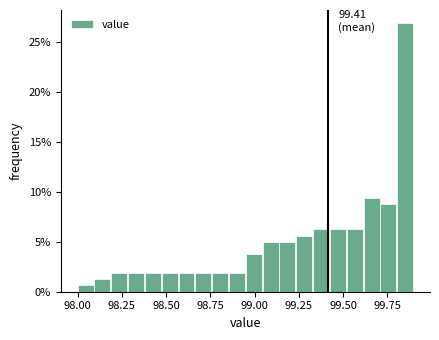

Read against the x-axis, roughly where is the centre of the tallest bar?

99.85